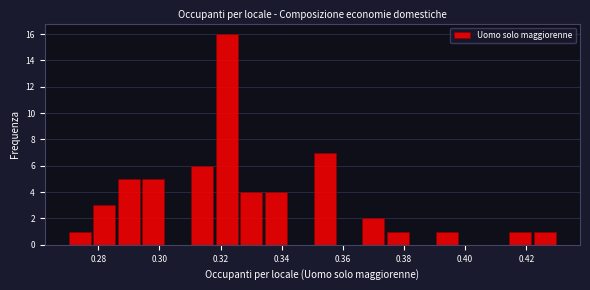

Reading left to right, transcribe this chart: for each bar, give the range it covers on the x-axis and its height. The values are not printed on the chart, so give them approximately, as read against the axis.

0.270 to 0.278: 1
0.278 to 0.286: 3
0.286 to 0.294: 5
0.294 to 0.302: 5
0.302 to 0.310: 0
0.310 to 0.318: 6
0.318 to 0.326: 16
0.326 to 0.334: 4
0.334 to 0.342: 4
0.342 to 0.350: 0
0.350 to 0.358: 7
0.358 to 0.366: 0
0.366 to 0.374: 2
0.374 to 0.382: 1
0.382 to 0.390: 0
0.390 to 0.398: 1
0.398 to 0.406: 0
0.406 to 0.414: 0
0.414 to 0.422: 1
0.422 to 0.430: 1